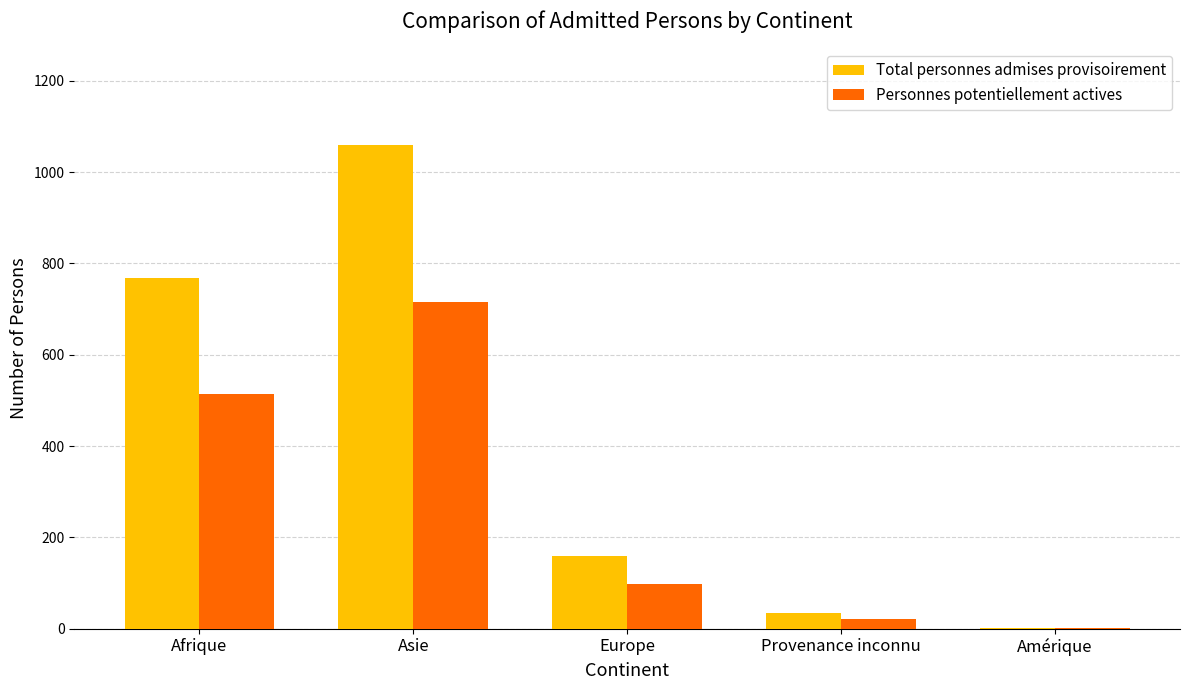

Is it true that Total personnes admises provisoirement equals 160 at Europe?

True